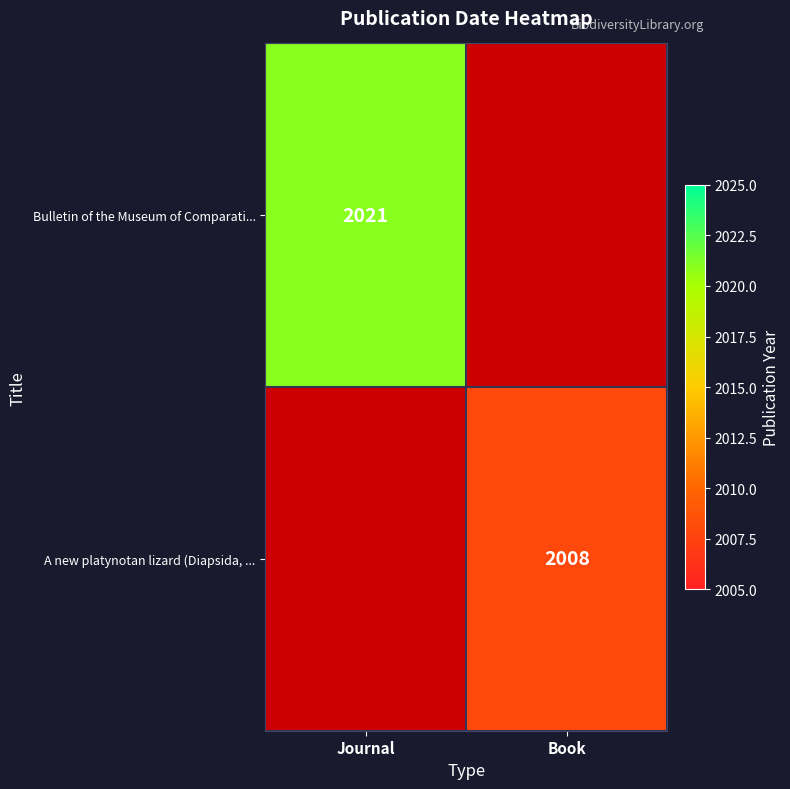

The value of A new platynotan lizard (Diapsida, ... at Book is 2008. True or false?

True